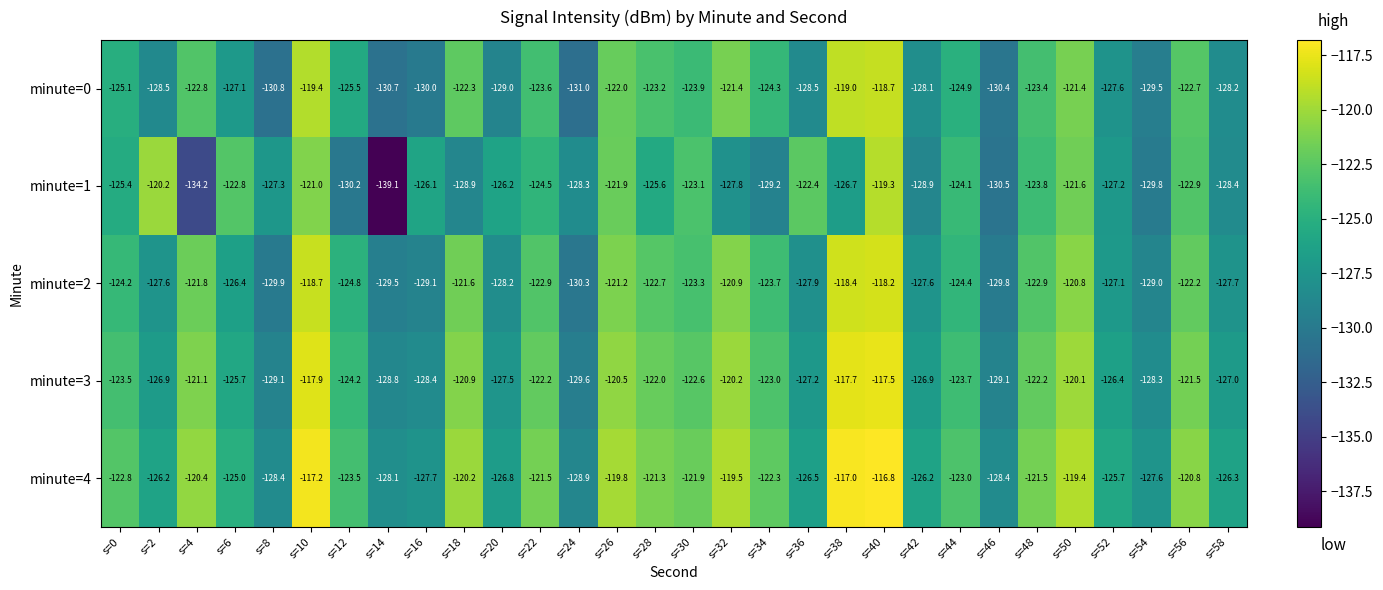

Is the value of minute=3 at s=48 greater than the value of minute=1 at s=56?

Yes